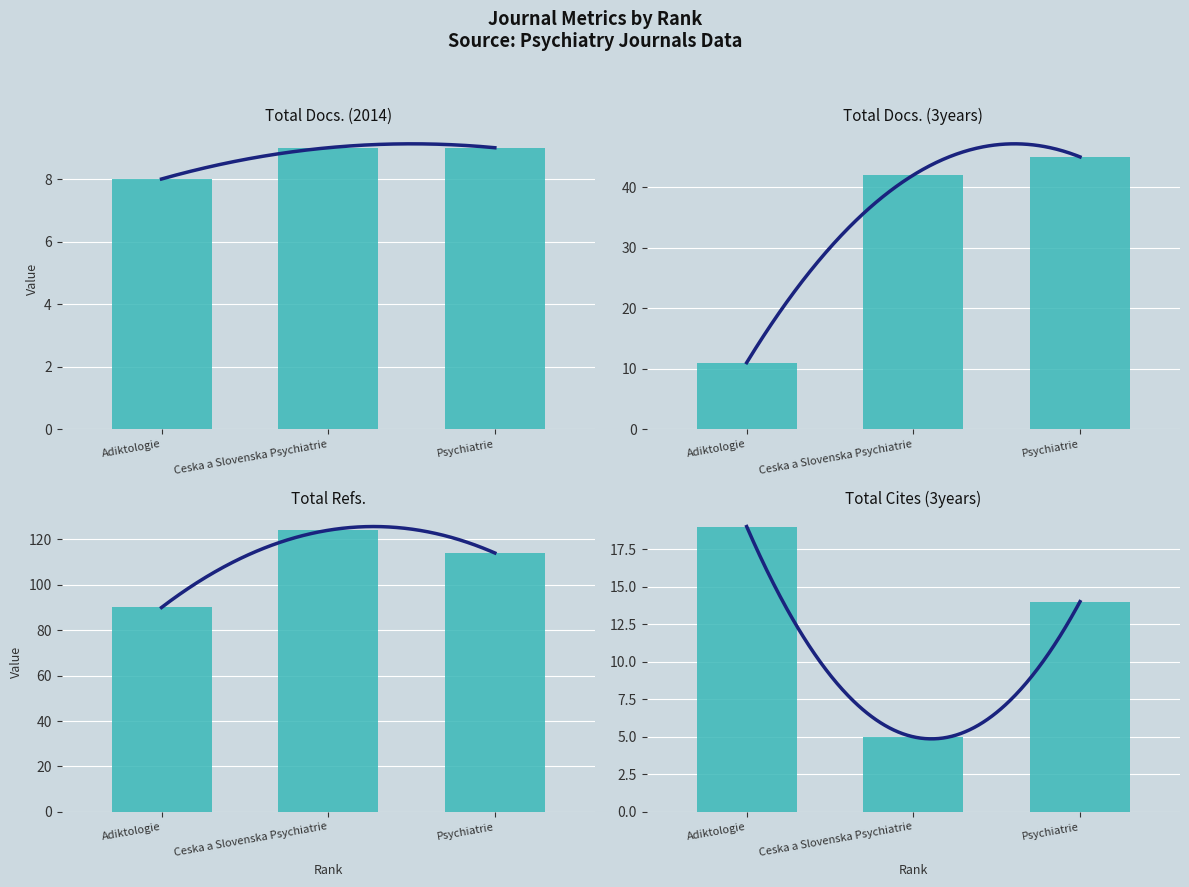

Which series has the largest range (max minus min)?

Total Docs. (3years)